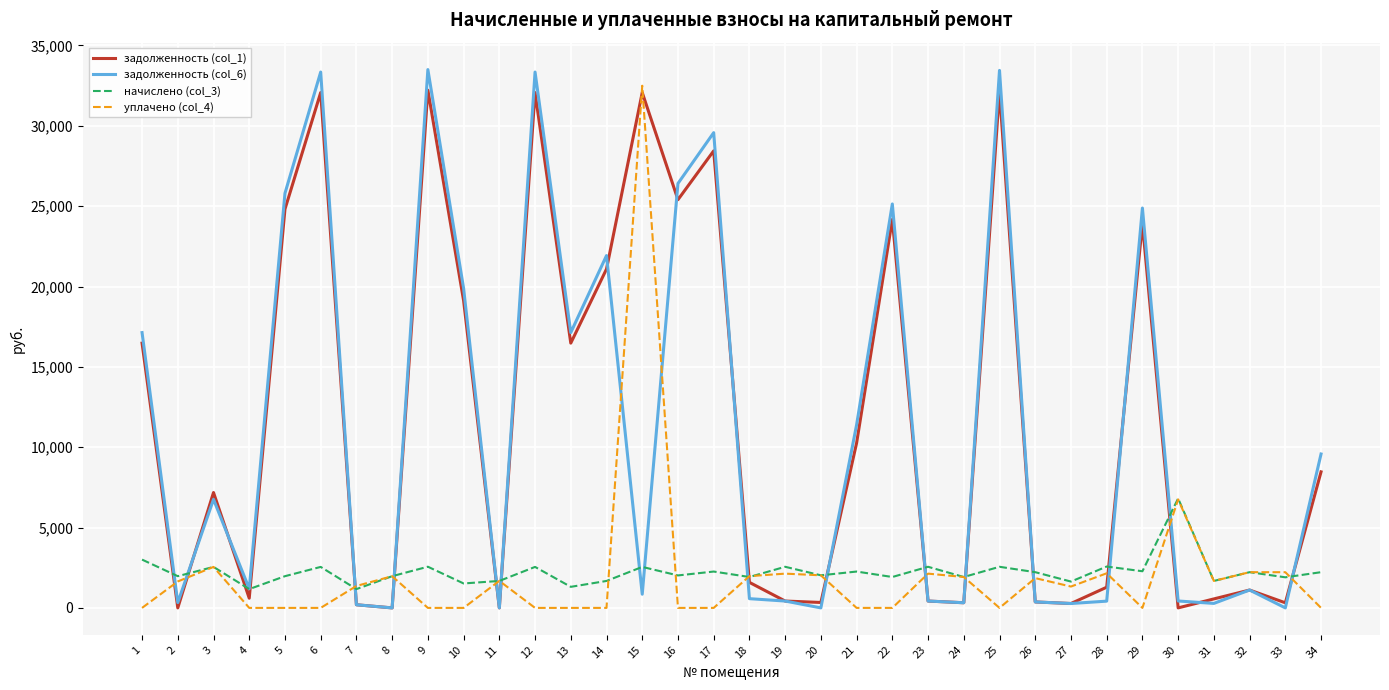

How many times do задолженность (col_6) and уплачено (col_4) cross each other?

16